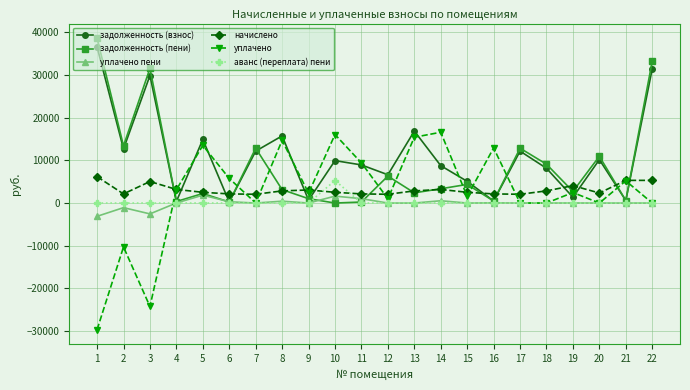

What is the greatest value displayed?

38606.2